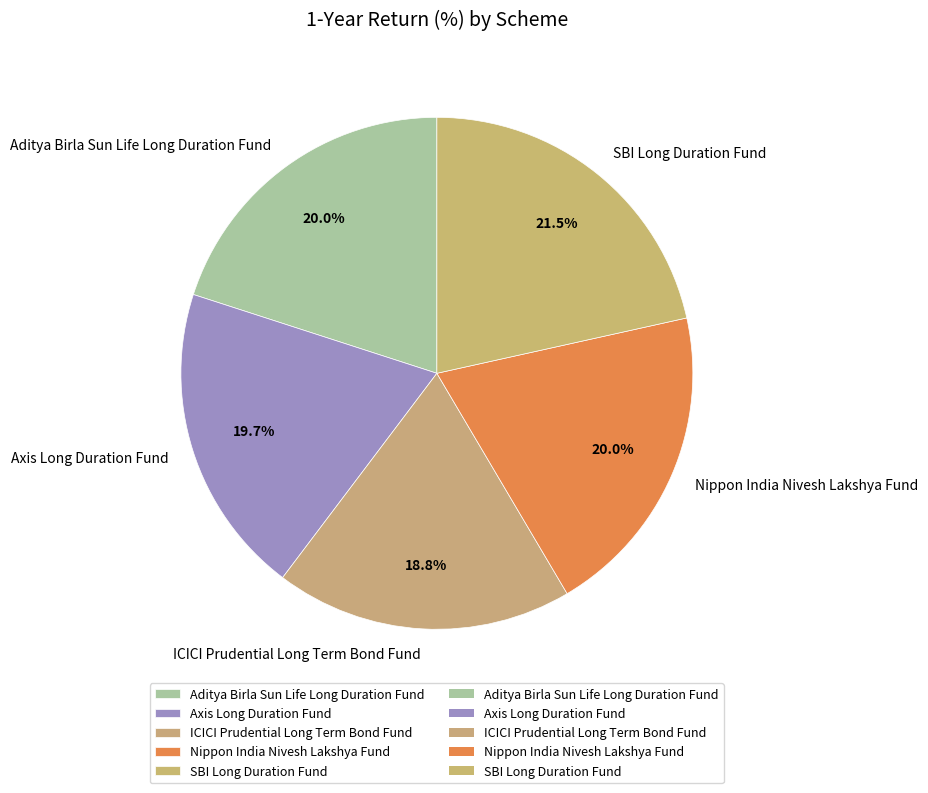

Approximately how many times larger is the value at Aditya Birla Sun Life Long Duration Fund compared to SBI Long Duration Fund?

0.9